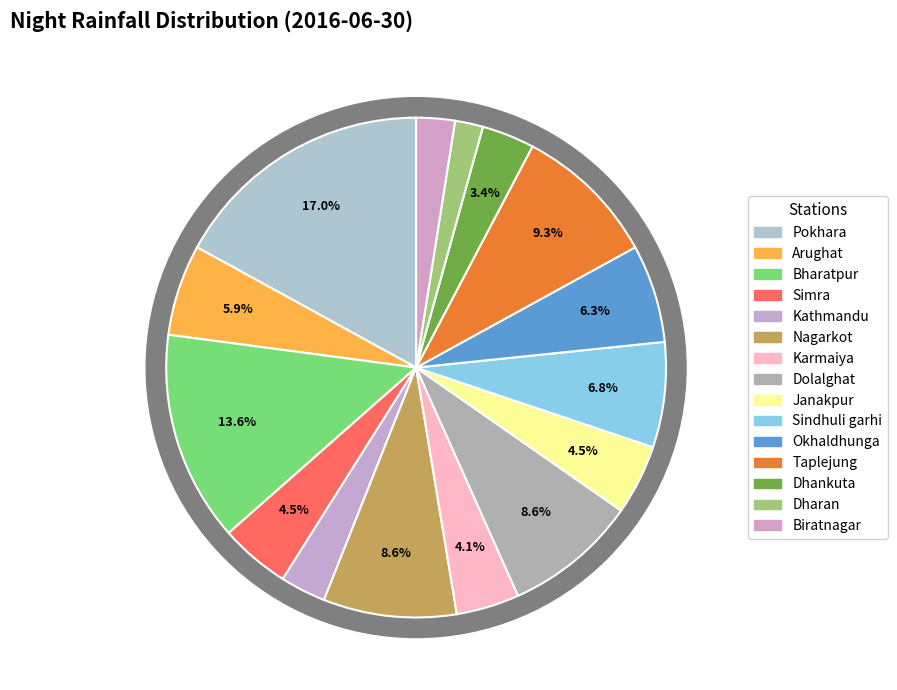

Which slice is the smallest?

Dharan